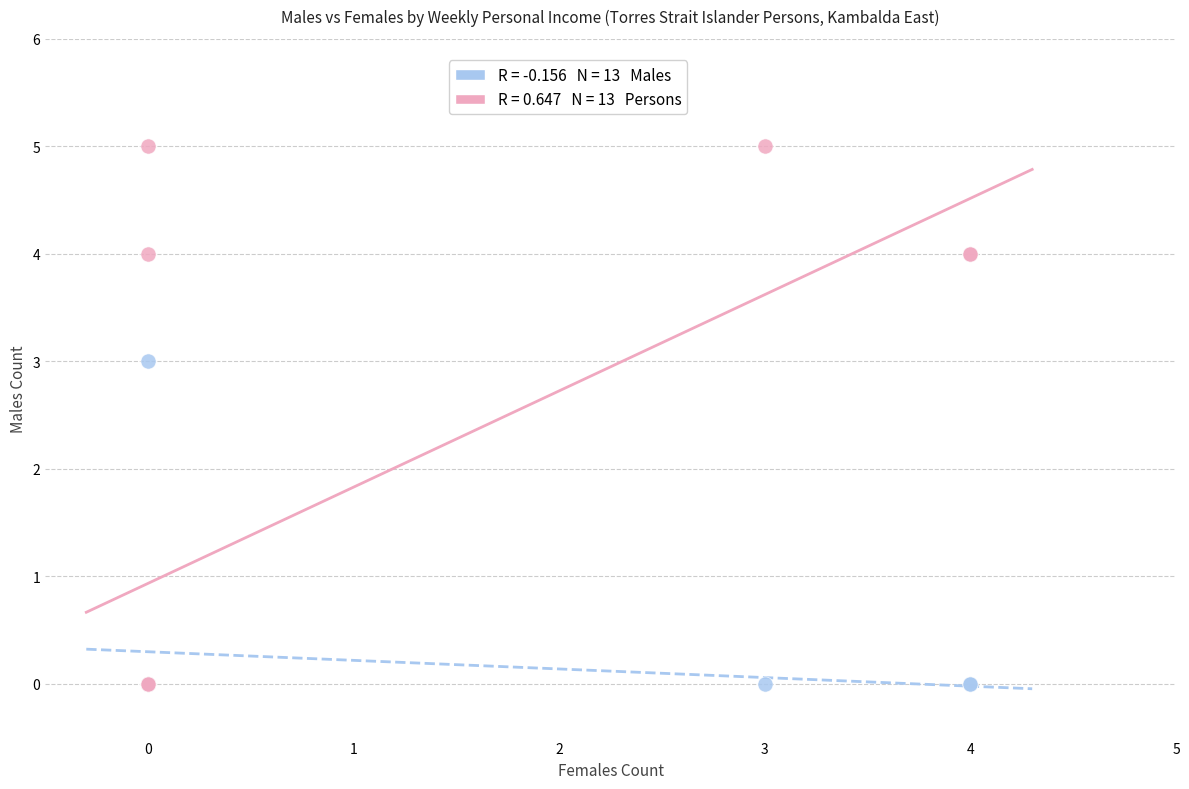

Across all series, what Y value is closest to 2?

3